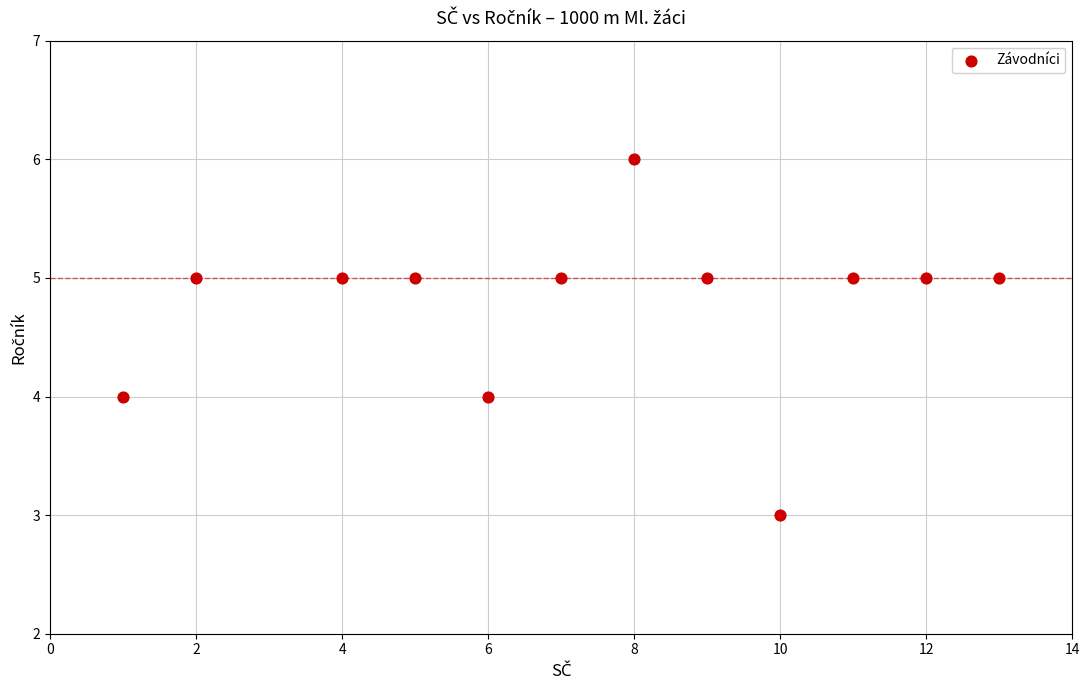

What is the range of X values (max minus min)?

12